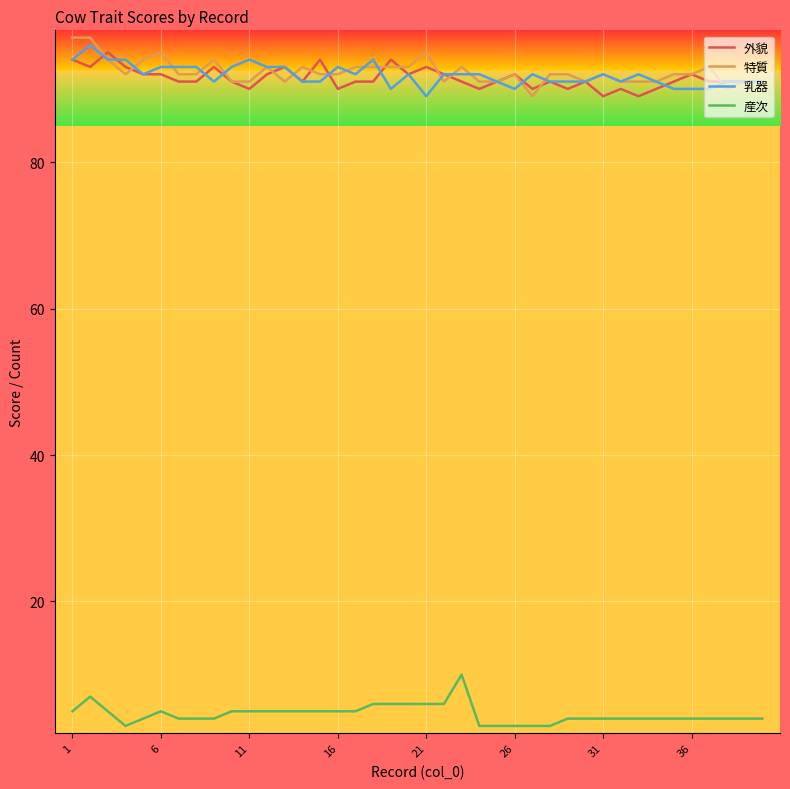

True or false: 産次 and 外貌 intersect in this chart.

False